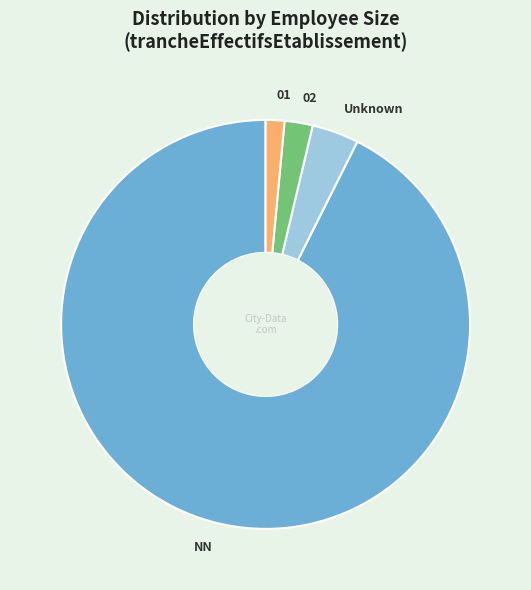

Does any single category account for the majority?

Yes